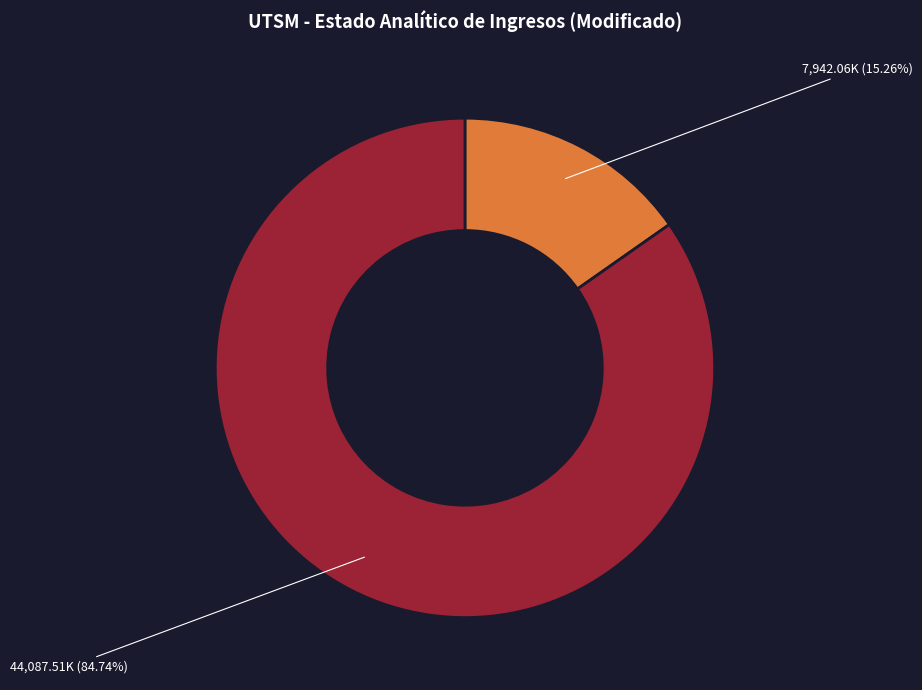

Does any single category account for the majority?

Yes